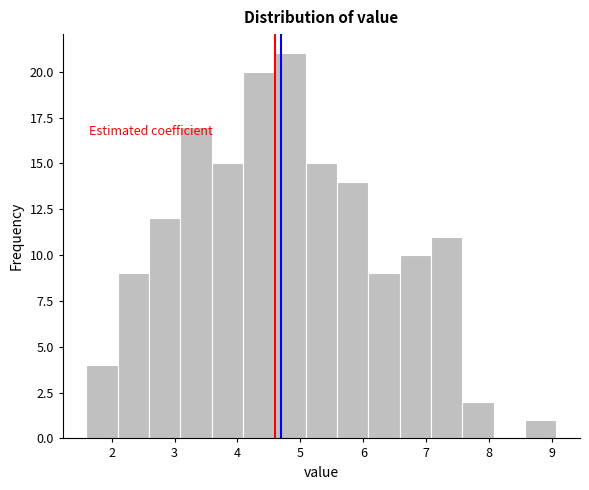

Over which range of the x-axis is the bar tallest?

4.6 to 5.1